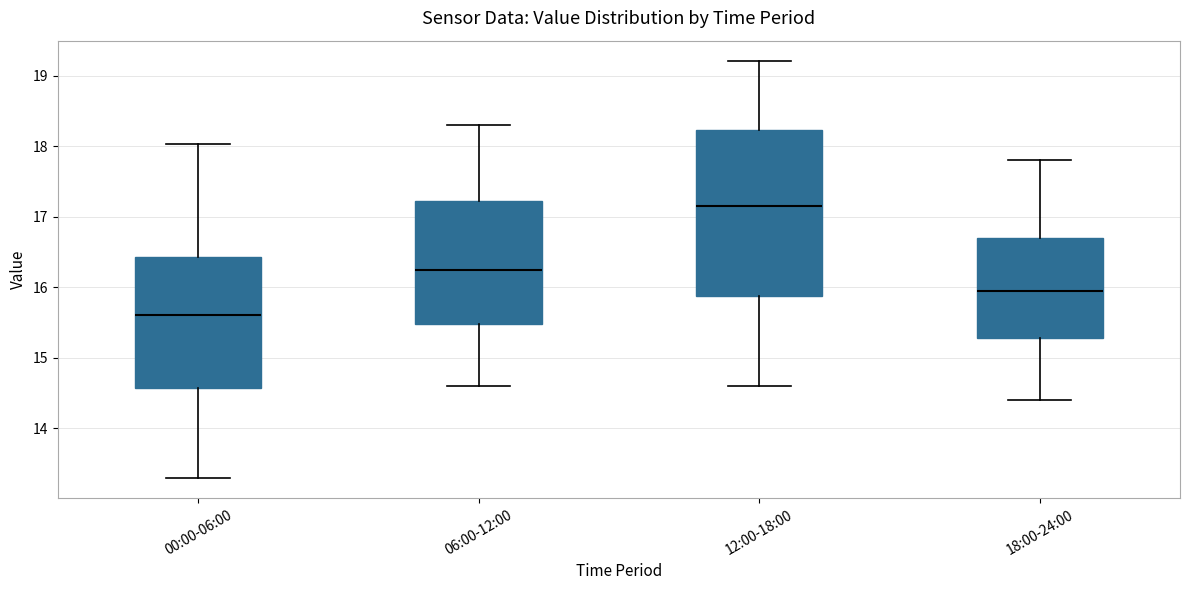

Which box has the highest median line?

12:00-18:00